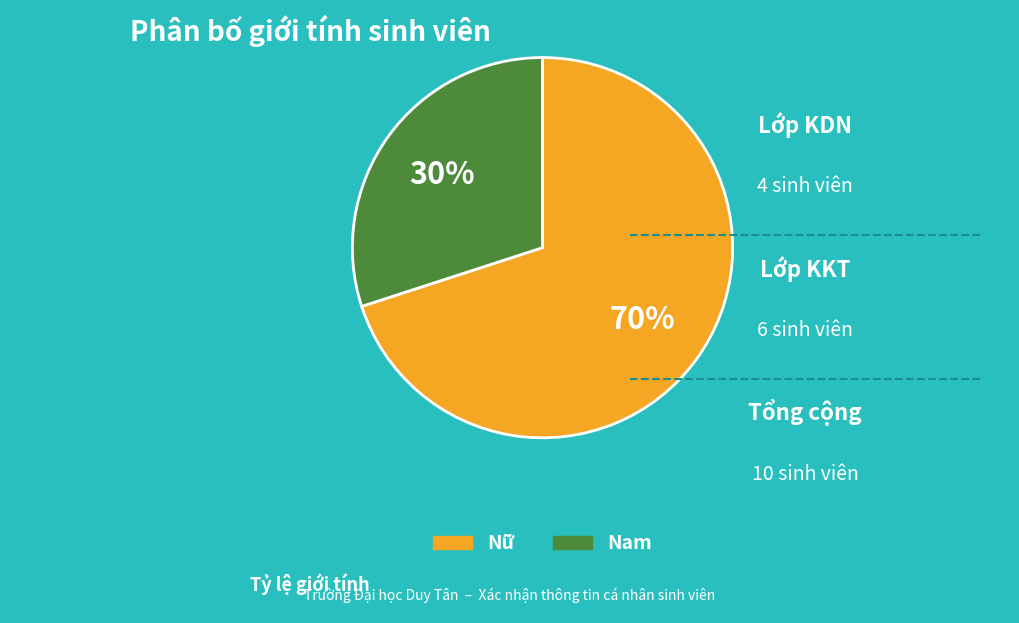

To the nearest percent, what portion does Nam represent?

30%